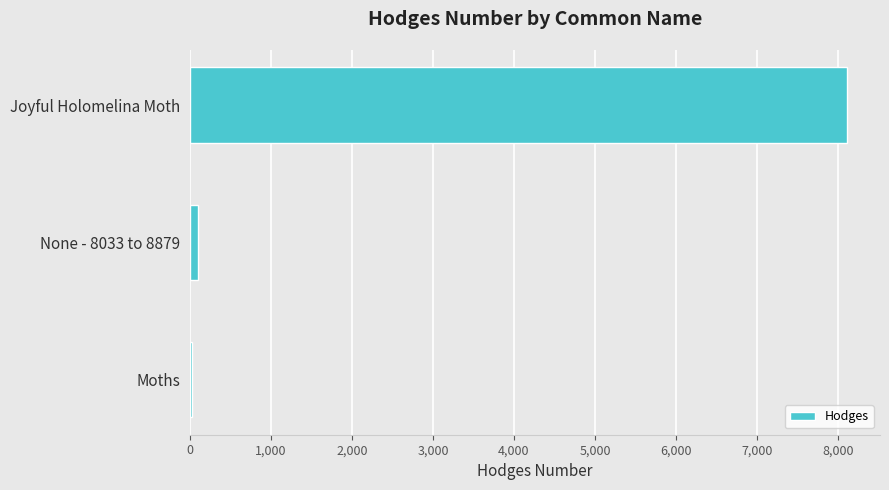

What is the average value?

2745.4